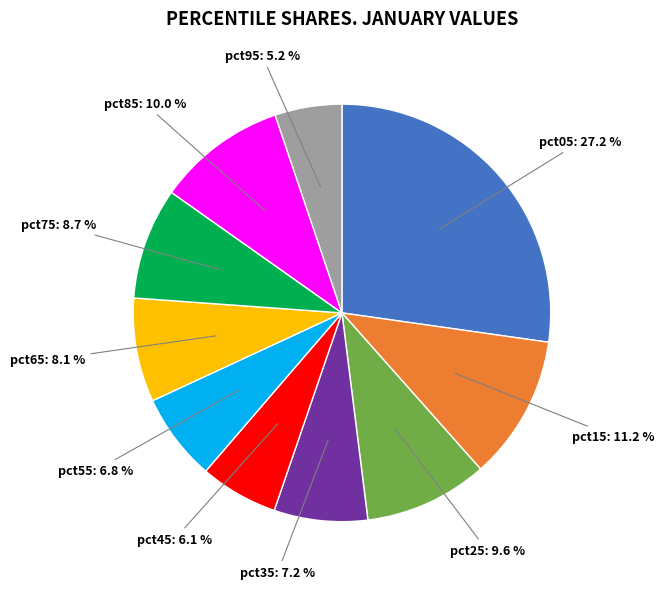

Does any single category account for the majority?

No